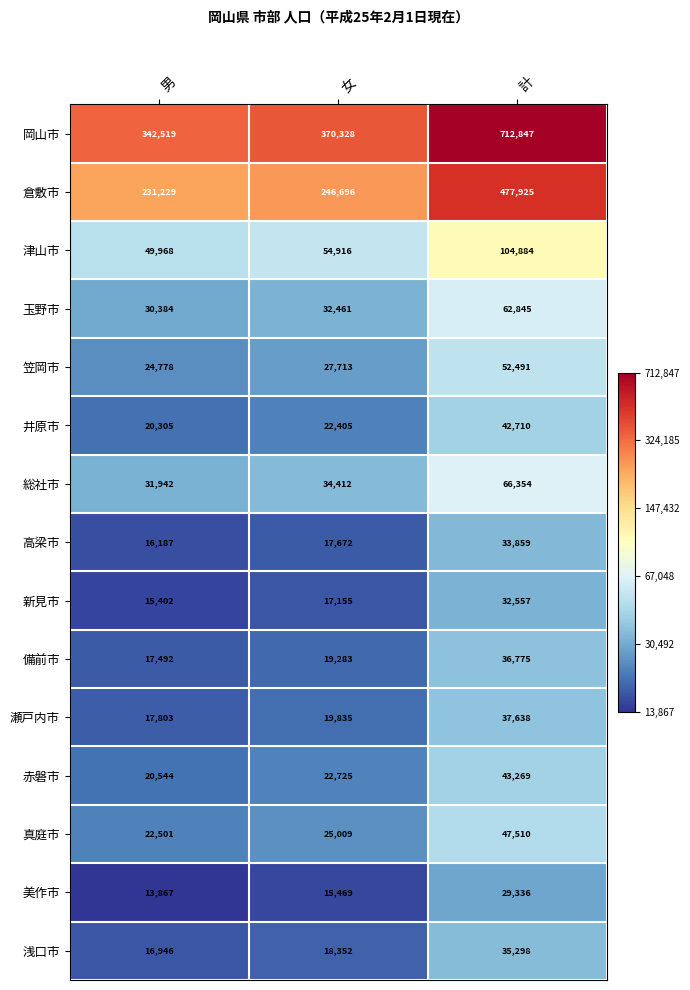

Is the value of 真庭市 at 女 greater than the value of 総社市 at 女?

No